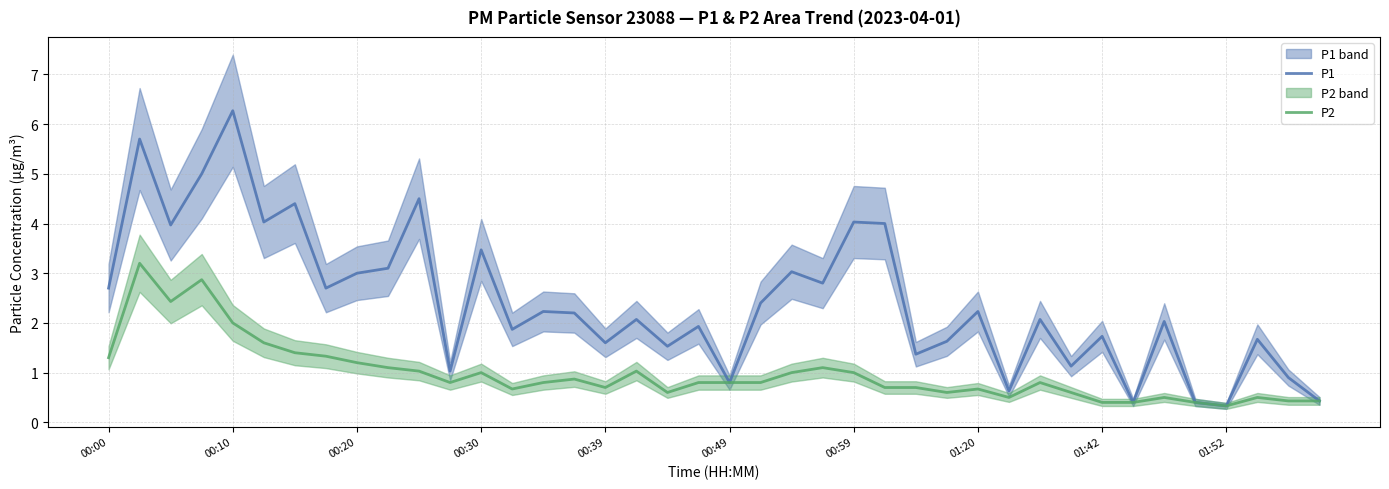

At which label does P1 reach its peak?

00:10